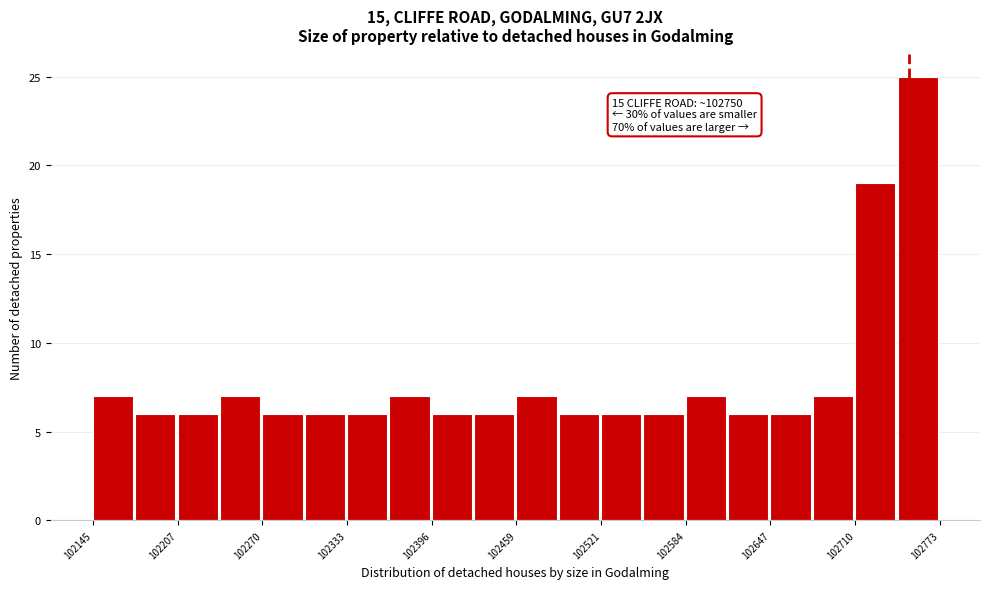

Read against the x-axis, roughly where is the centre of the tallest bar?

102760